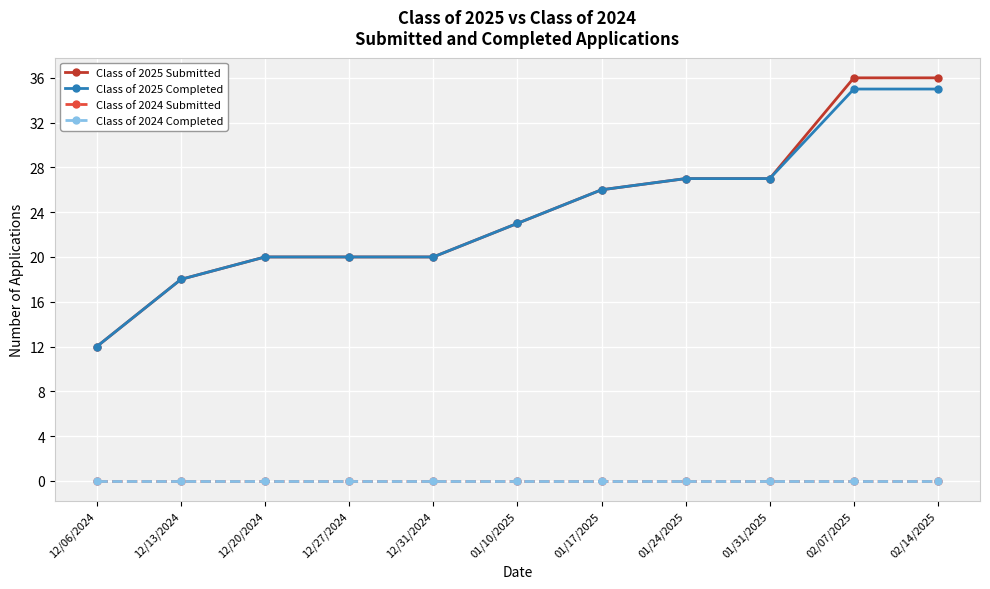

Which series has the largest range (max minus min)?

Class of 2025 Submitted